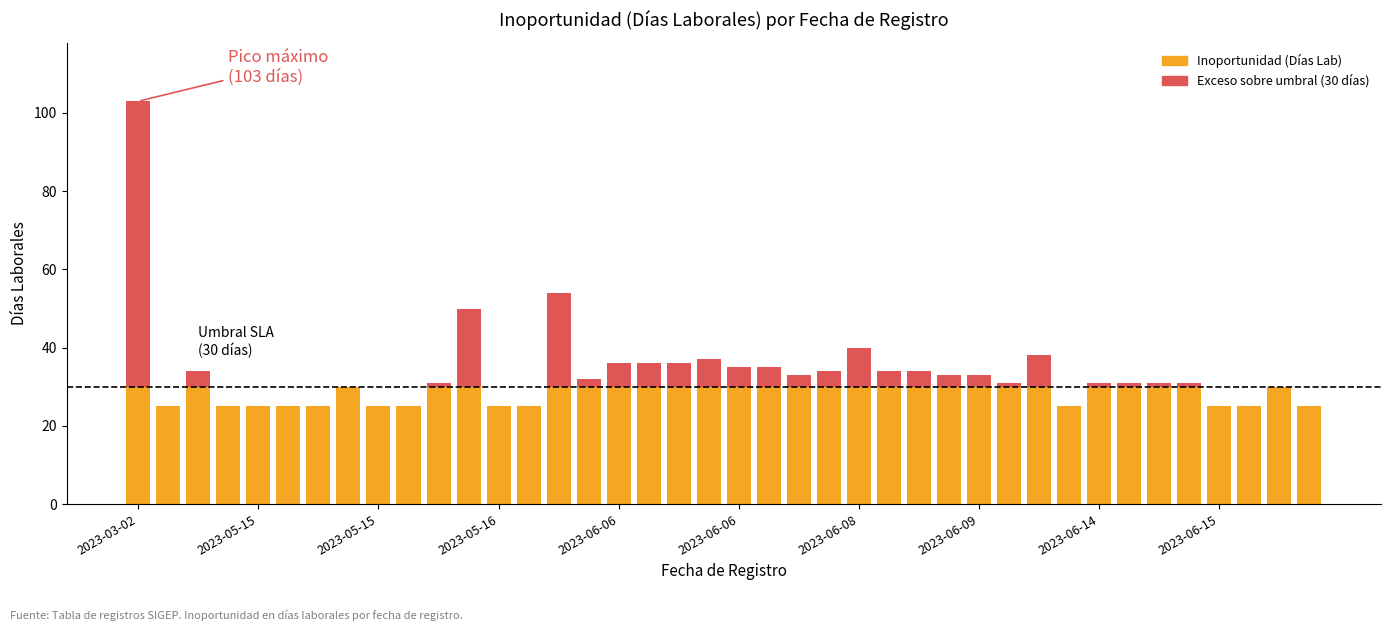

Is it true that Exceso sobre umbral (30 días) equals 0 at 2023-05-15?

True